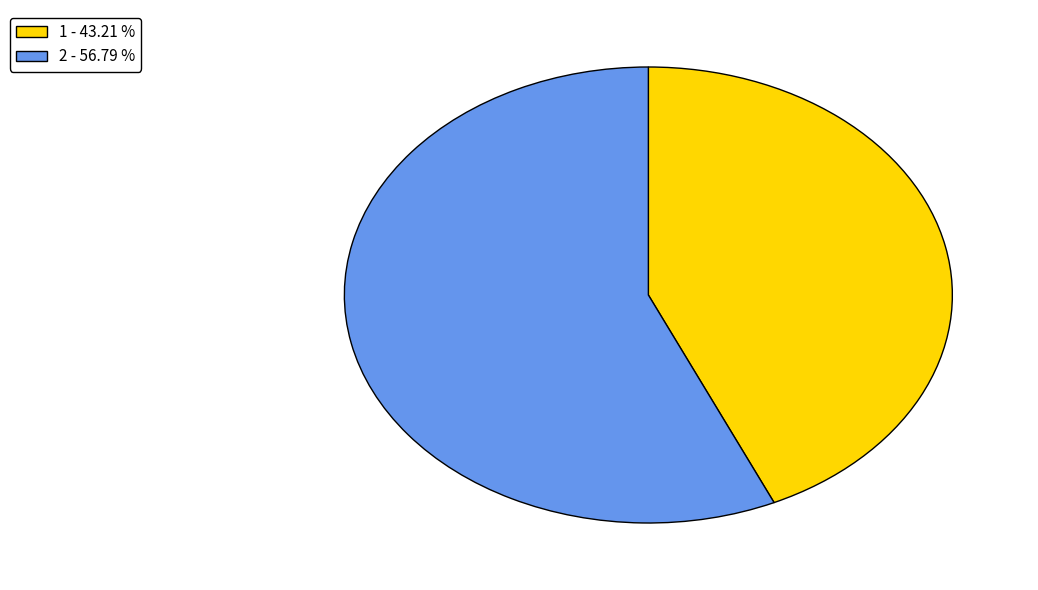

Is the sum of 2 and 1 greater than half?

Yes